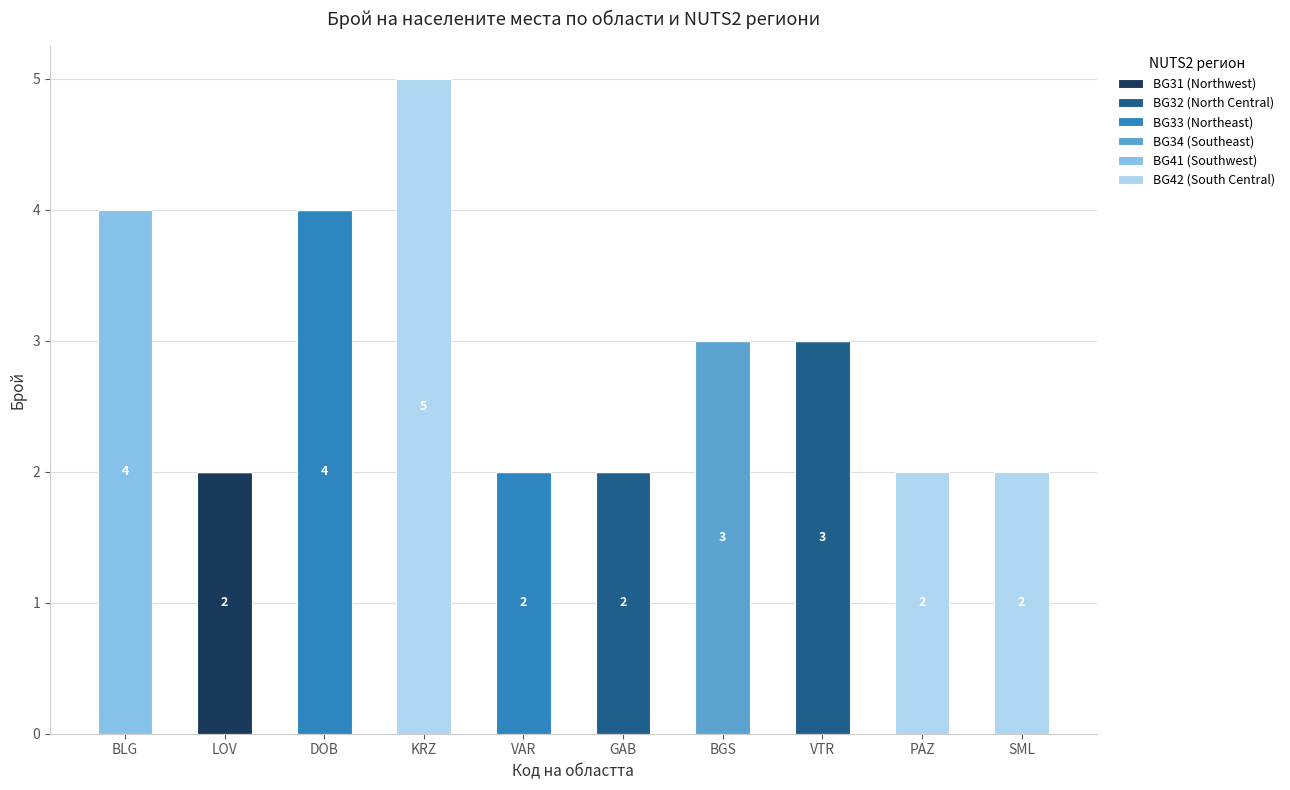

True or false: BG31 (Northwest) has a value of 0 at GAB.

True